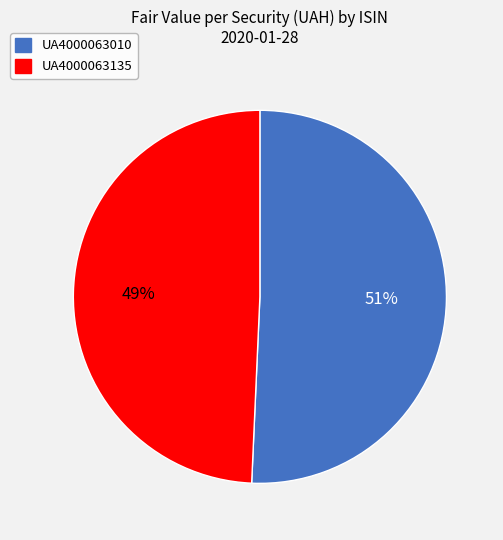

What is the smallest slice in the pie chart?

UA4000063135